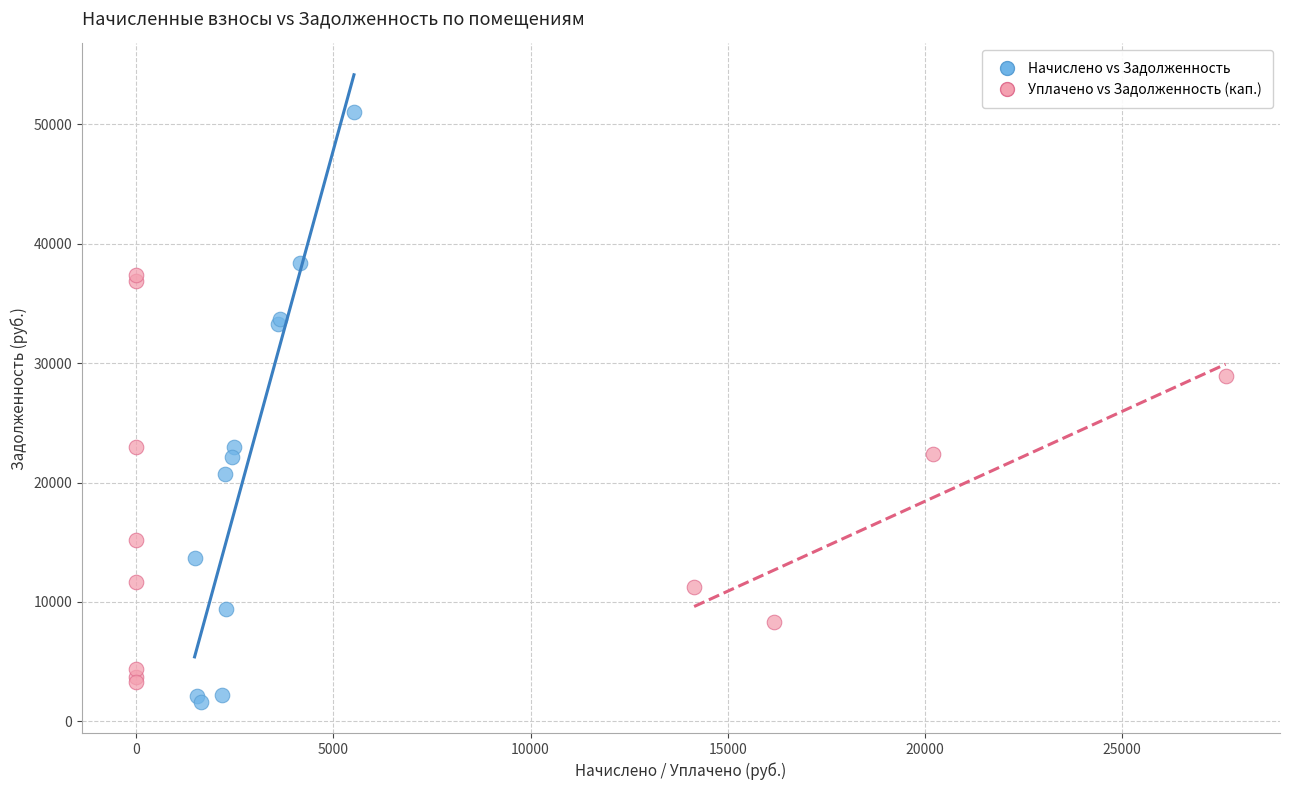

Which series reaches the maximum Y coordinate?

Начислено vs Задолженность